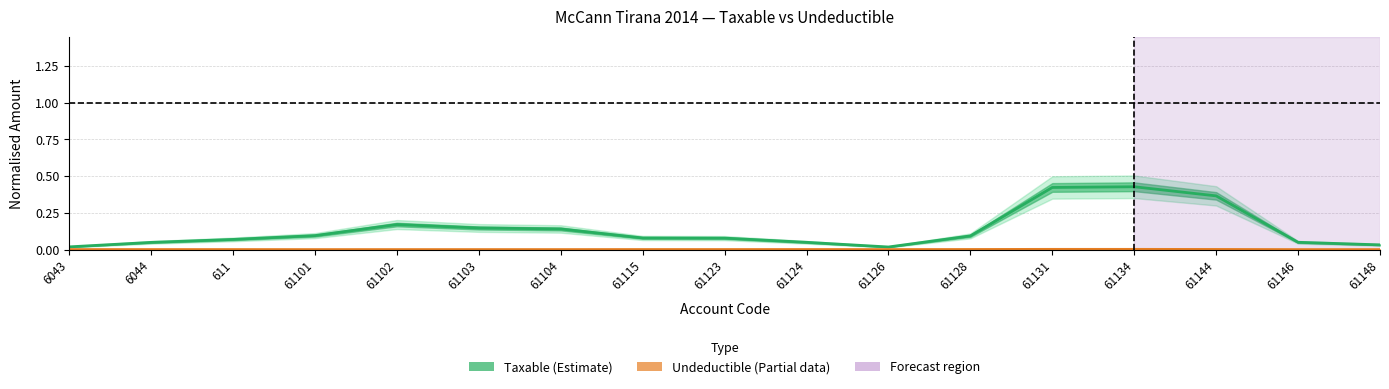

How many categories are shown in the chart?

17